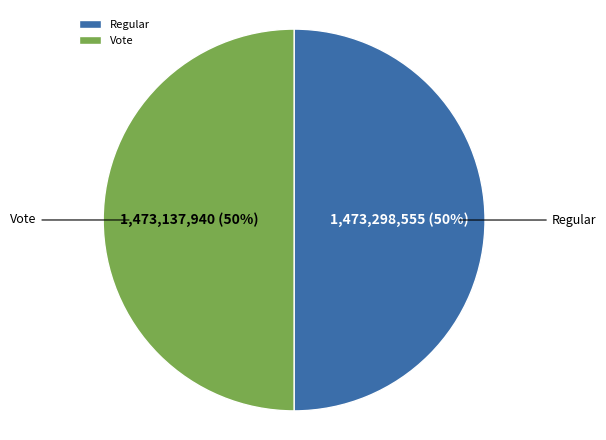

To the nearest percent, what percentage of the pie is Regular?

50%